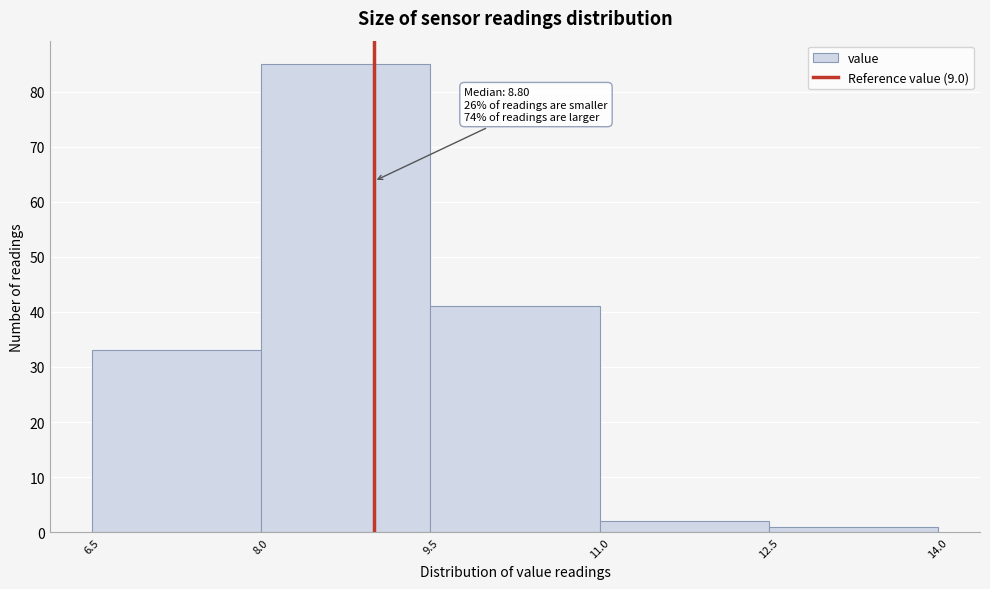

Over which range of the x-axis is the bar tallest?

8.0 to 9.5